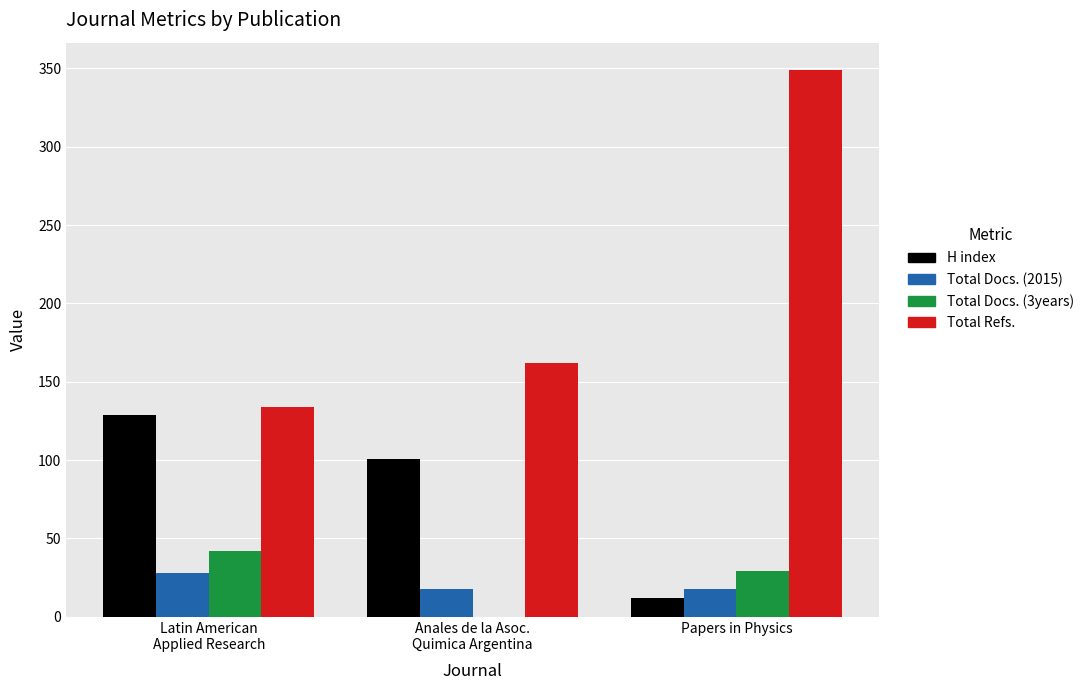

Which category has the highest value across all series?

Papers in Physics